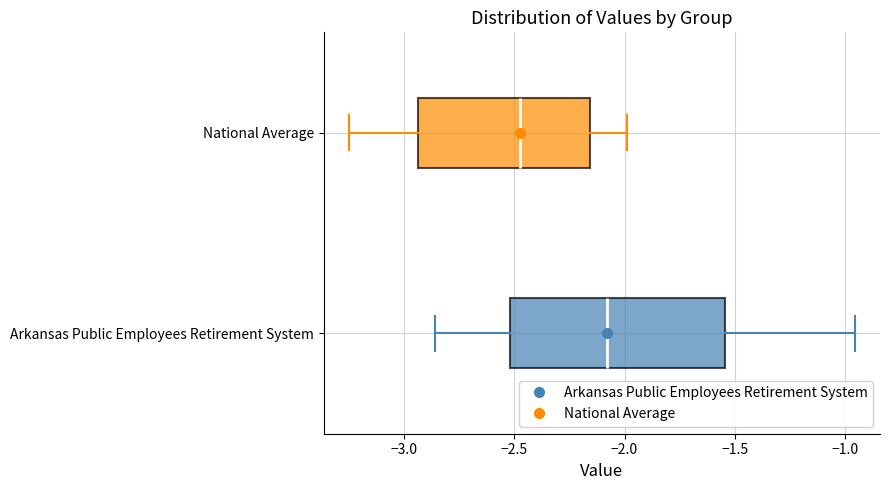

Reading bottom to top, transcribe this box plot: for each box, give where its median line is, the range the box spans, and where its two whiskers end, as read against the x-axis. The values are not printed on the chart, so give them approximately, as read against the axis.

Arkansas Public Employees Retirement System: median -2.10, box -2.50 to -1.55, whiskers -2.85 to -0.95
National Average: median -2.50, box -2.95 to -2.15, whiskers -3.25 to -2.00